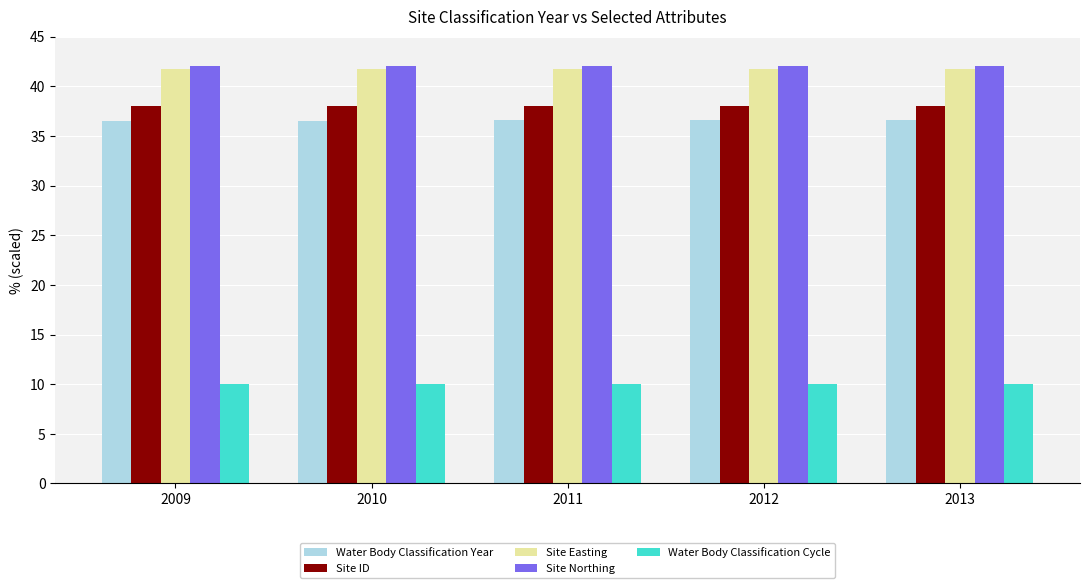

At how many categories does at least one series exceed 35?

5